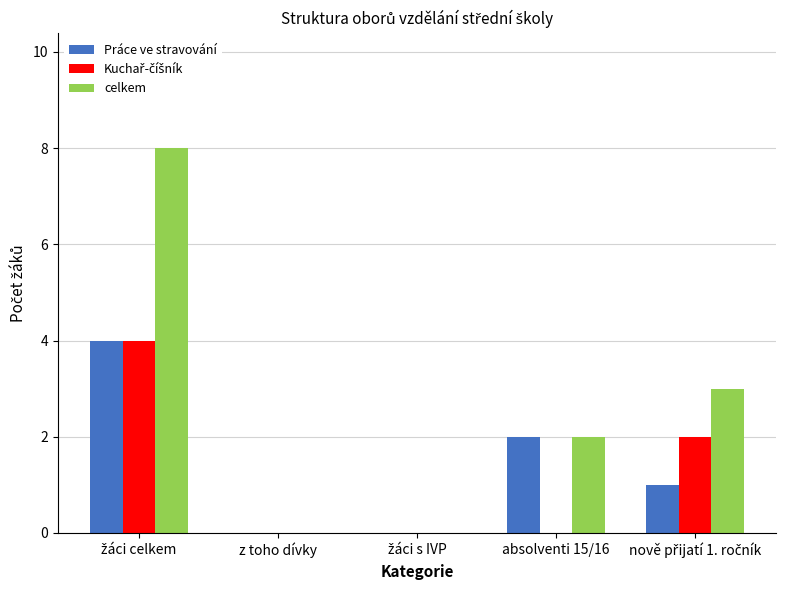

What is the highest value of the celkem series?

8